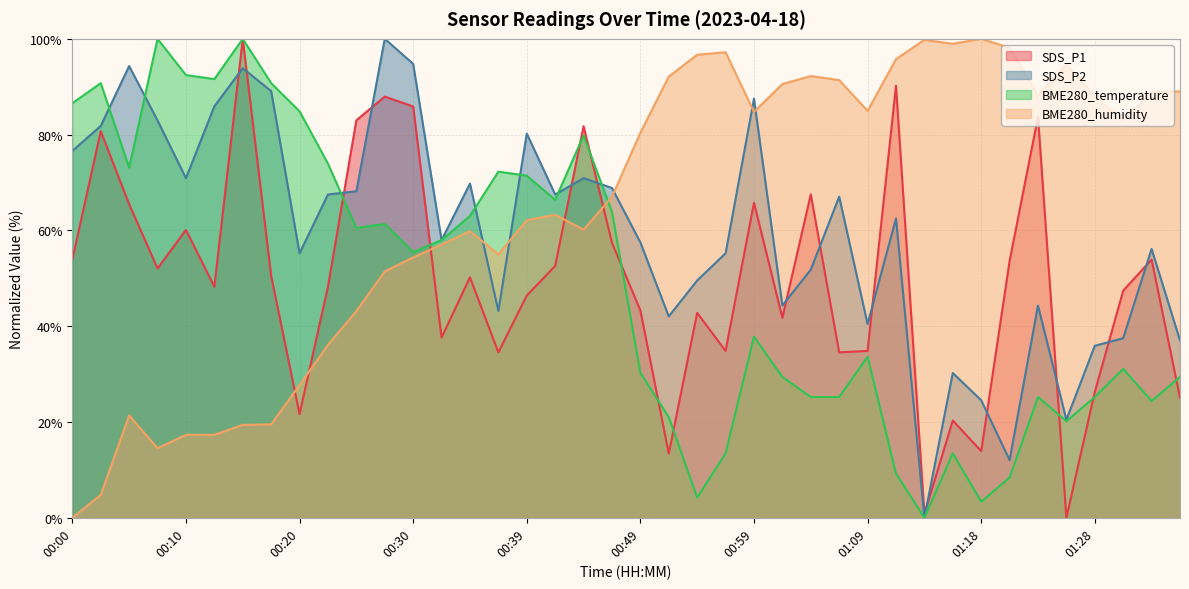

What is the total value across all series at 01:35?

180.5